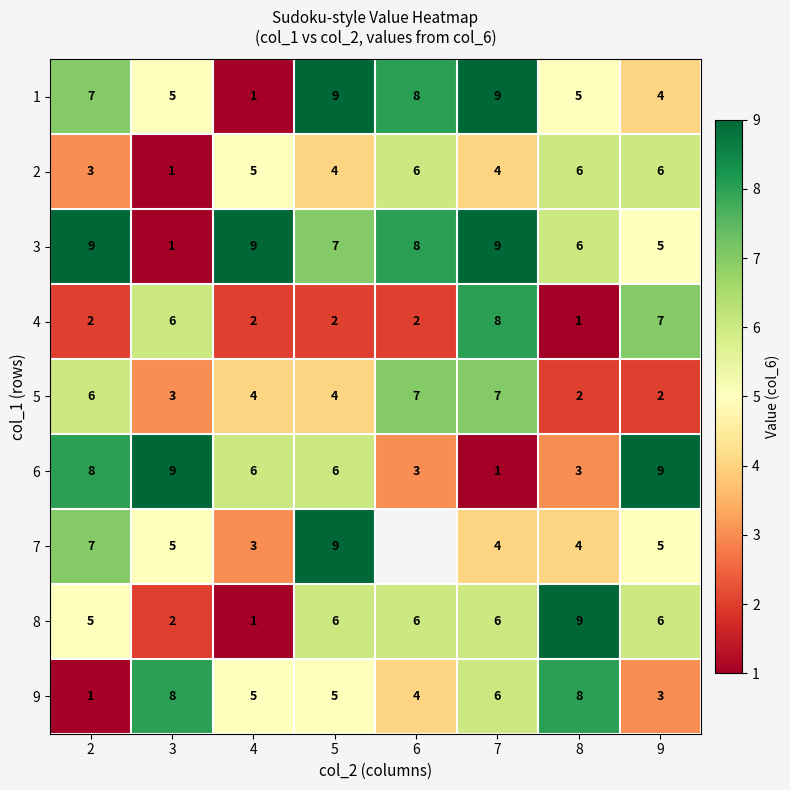

Between 4 and 9, which is larger?

9